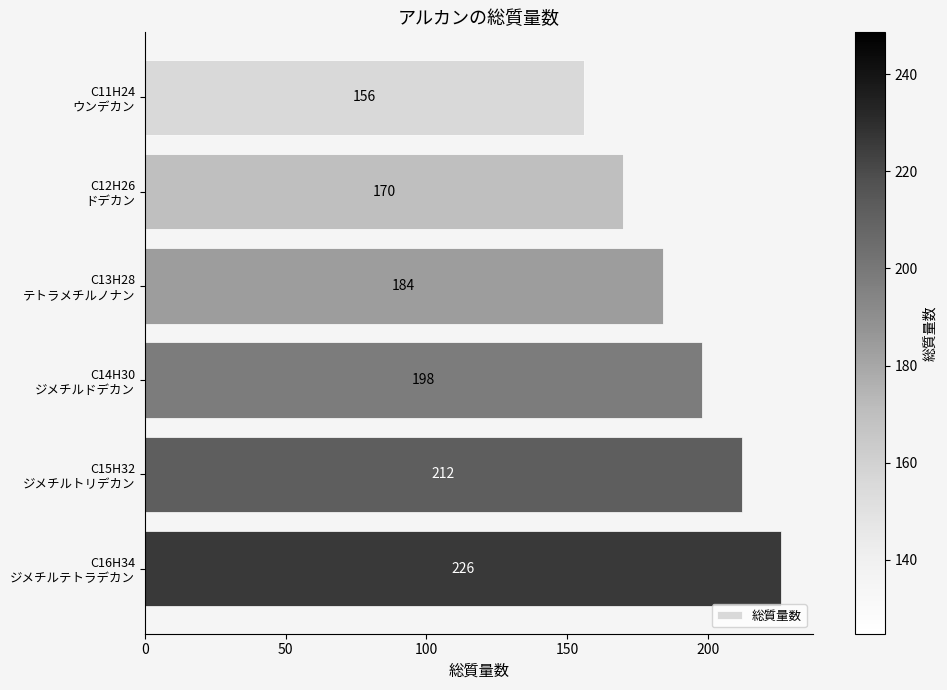

Count the number of categories in the chart.

6